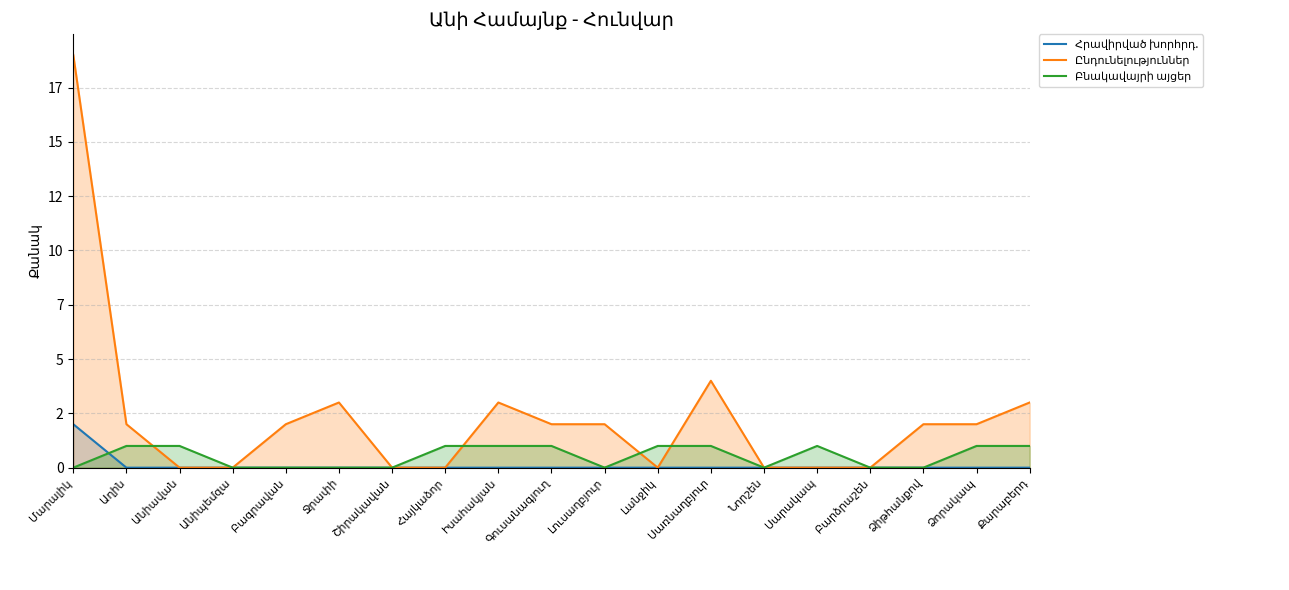

At which category is the sum across all series the highest?

Մարալիկ